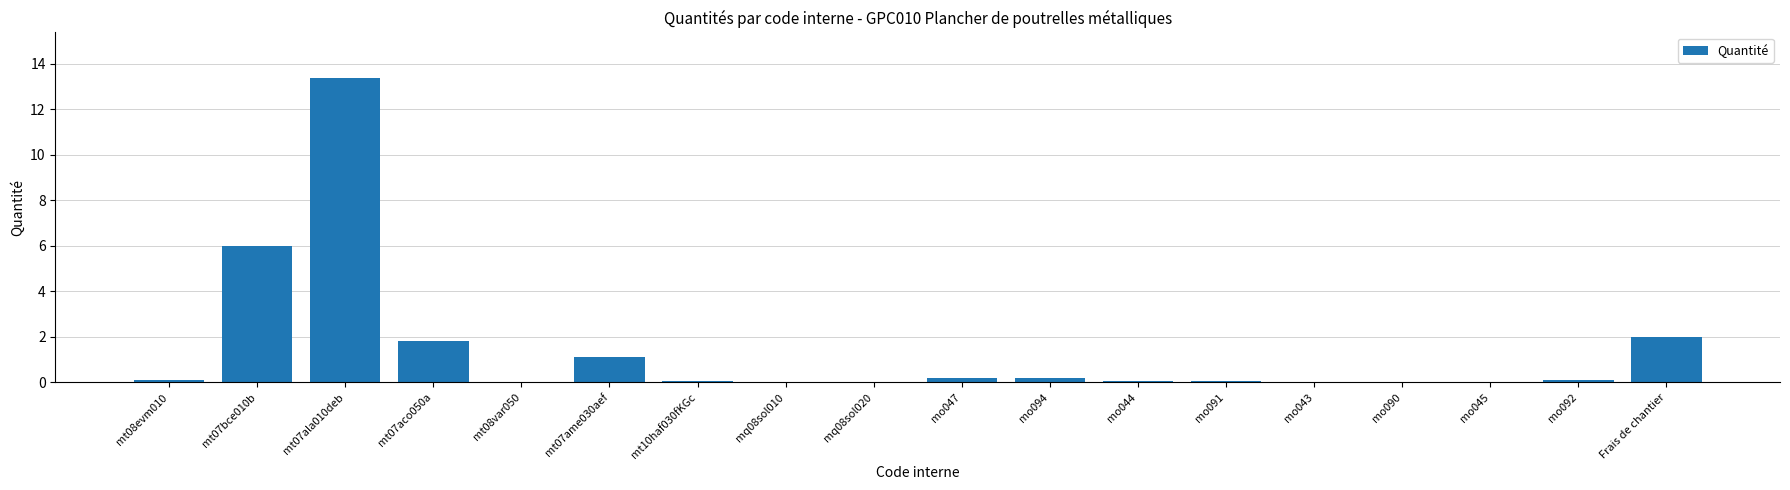

Is it true that the value at mq08sol010 is 0.0?

True